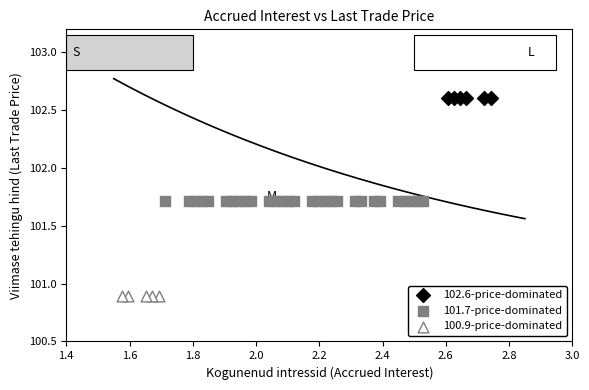

Which series reaches the maximum Y coordinate?

102.6-price-dominated